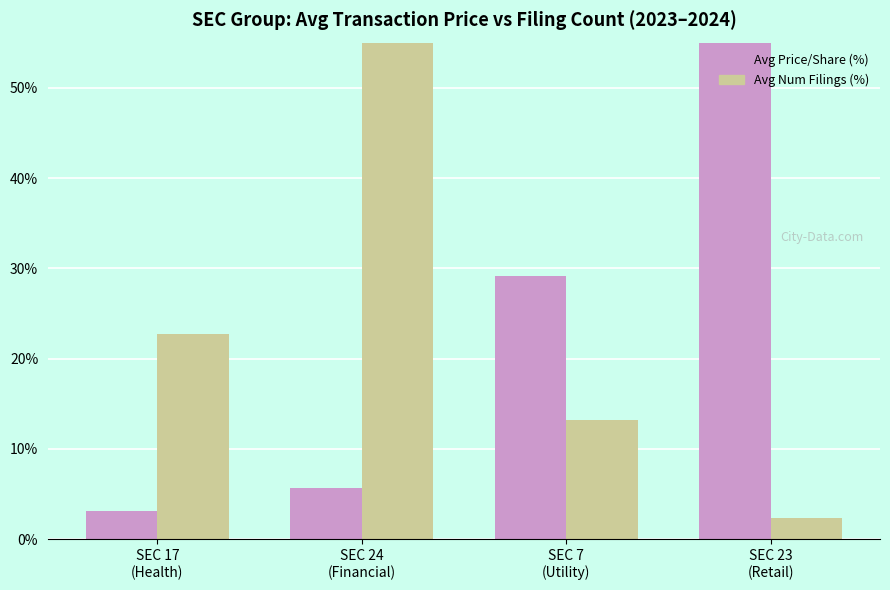

Reading left to right, transcribe all the data shown in this chart.

Avg Price/Share (%): SEC 17
(Health)=3.1	SEC 24
(Financial)=5.7	SEC 7
(Utility)=29.1	SEC 23
(Retail)=62.1
Avg Num Filings (%): SEC 17
(Health)=22.8	SEC 24
(Financial)=61.7	SEC 7
(Utility)=13.2	SEC 23
(Retail)=2.4